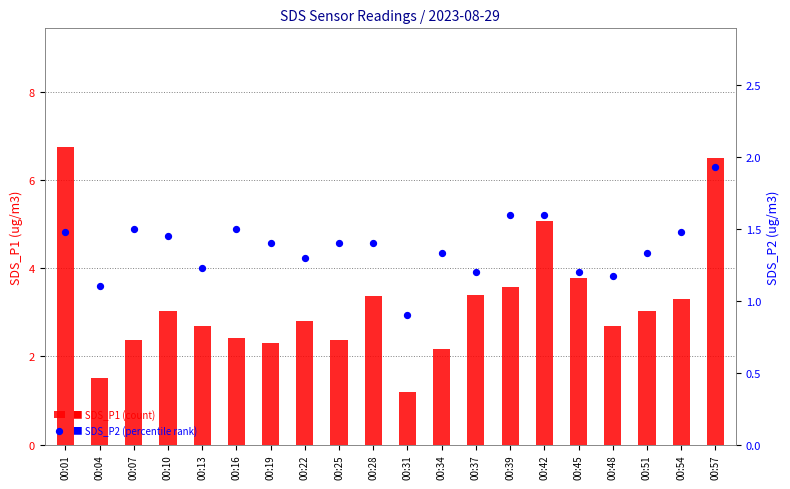

What is the total value across all series at 00:57?

8.4